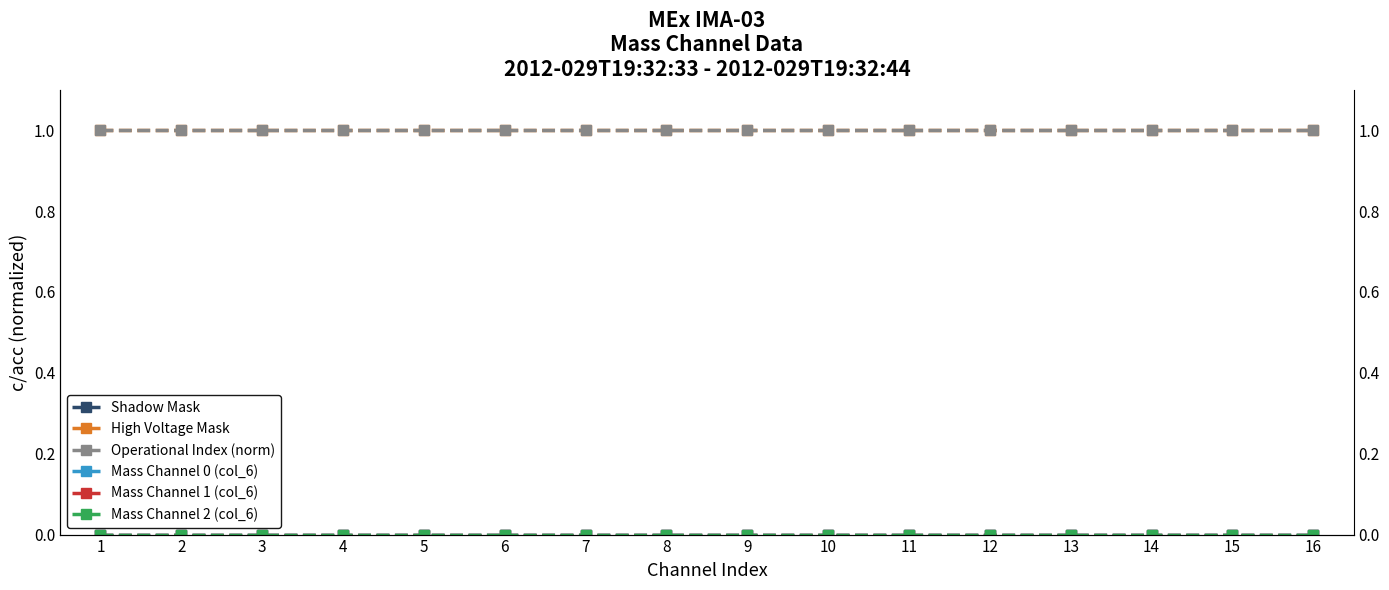

What is the value of the High Voltage Mask point at the 14th from the left?

1